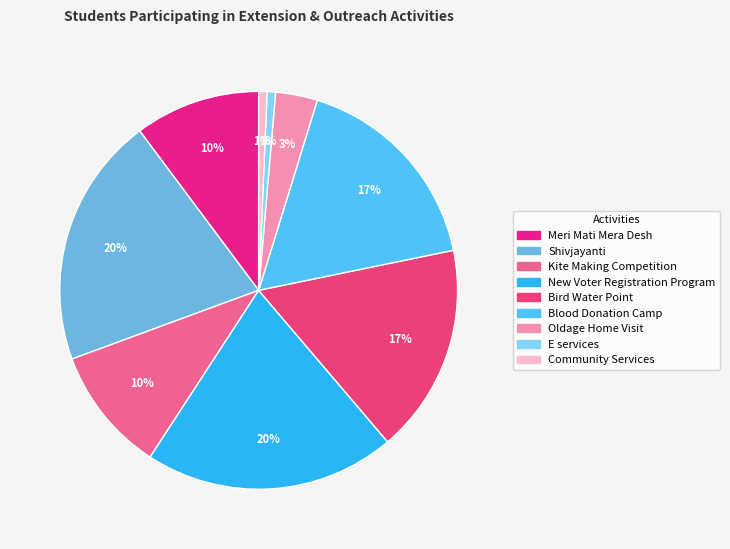

What percentage do Shivjayanti and Kite Making Competition together represent?

30.6%